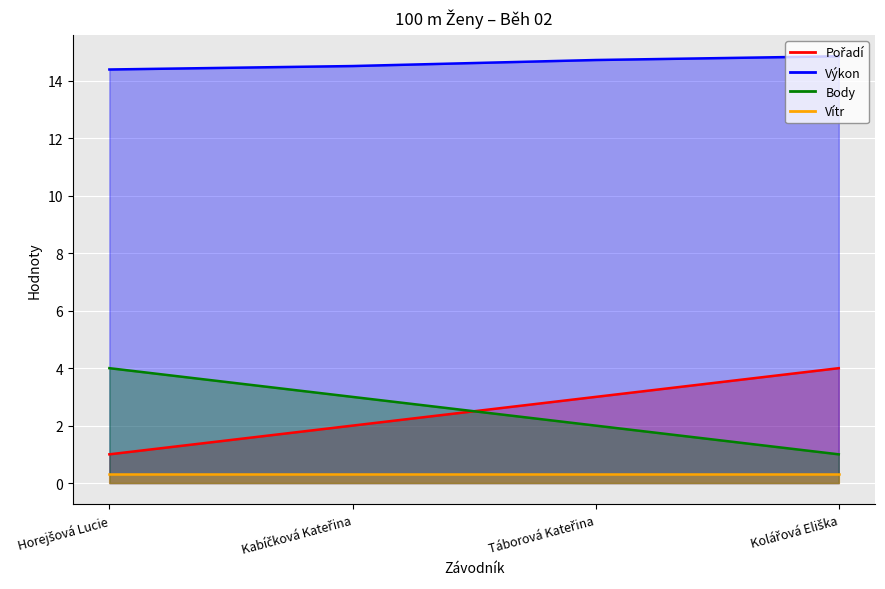

True or false: Pořadí has a value of 3.3 at Kabíčková Kateřina.

False